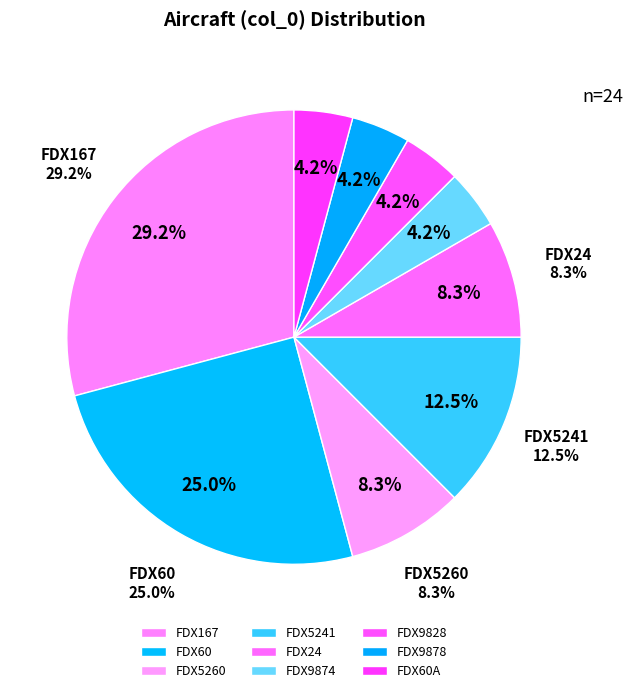

Does FDX9828 account for over 50% of the chart?

No